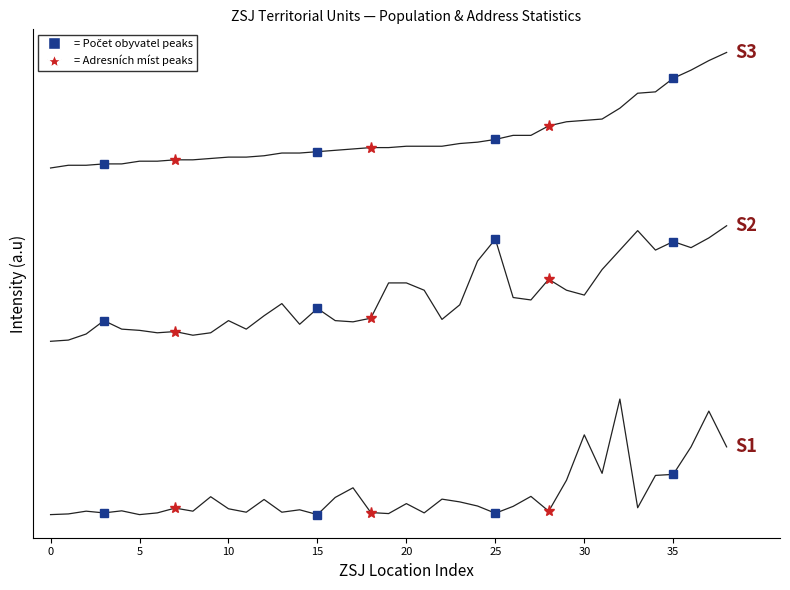

Is it true that Adresních míst v OBAM (S3) equals 308.2 at 9?

True